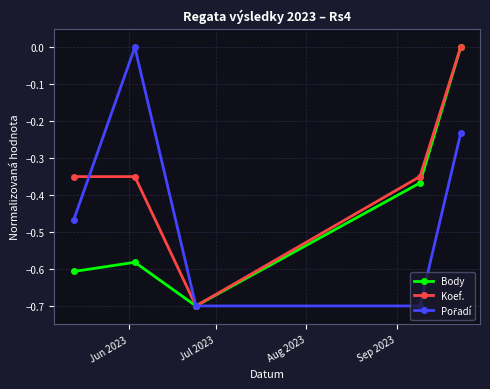

Which series has the largest total across all categories?

Koef.